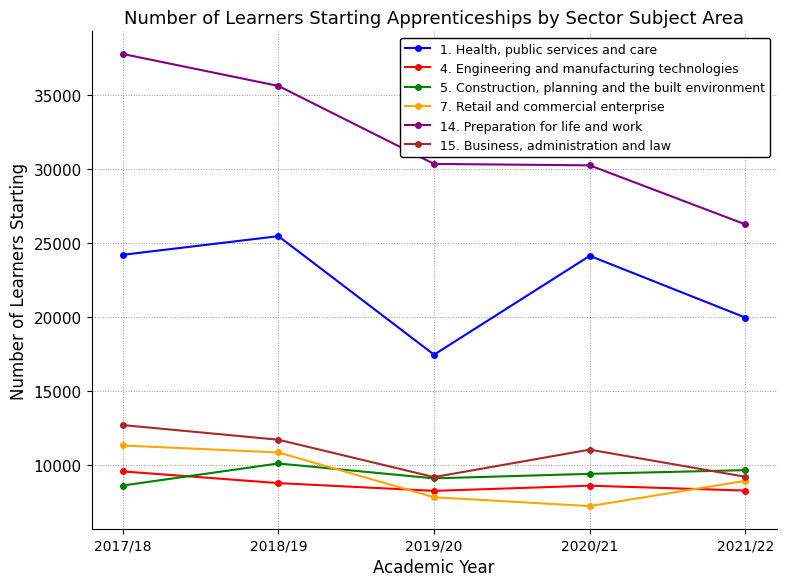

In 1. Health, public services and care, how many points are lower than both neighbors (excluding endpoints)?

1